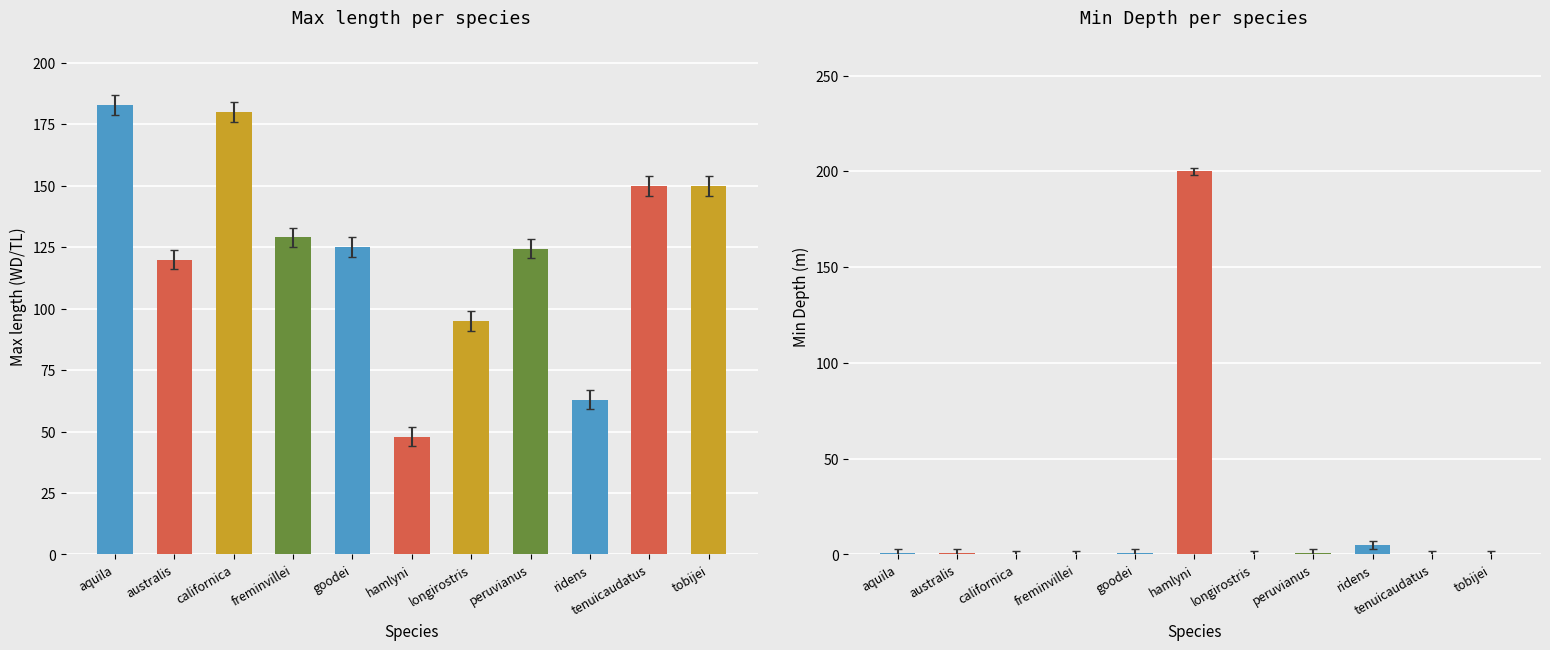

Reading left to right, list all the values displayed in this chart.

Max length: 183.0	120.0	180.0	129.0	125.0	48.0	95.0	124.5	63.0	150.0	150.0
Min Depth: 1.0	1.0	0.0	0.0	1.0	200.0	0.0	1.0	5.0	0.0	0.0